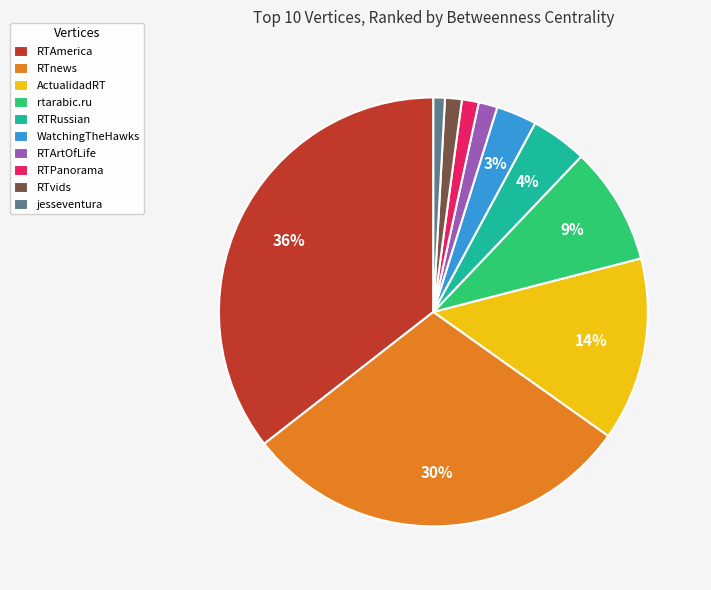

To the nearest percent, what is the average slice percentage?

10%